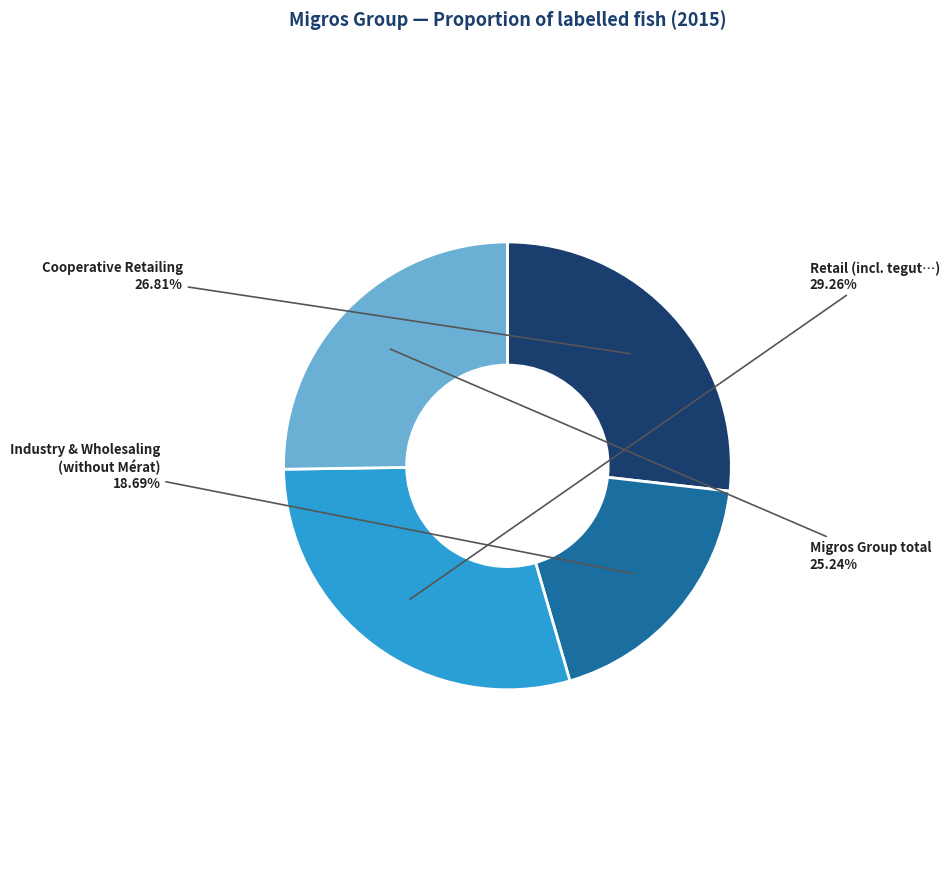

What percentage is the Retail (incl. tegut…) slice, to the nearest percent?

29%